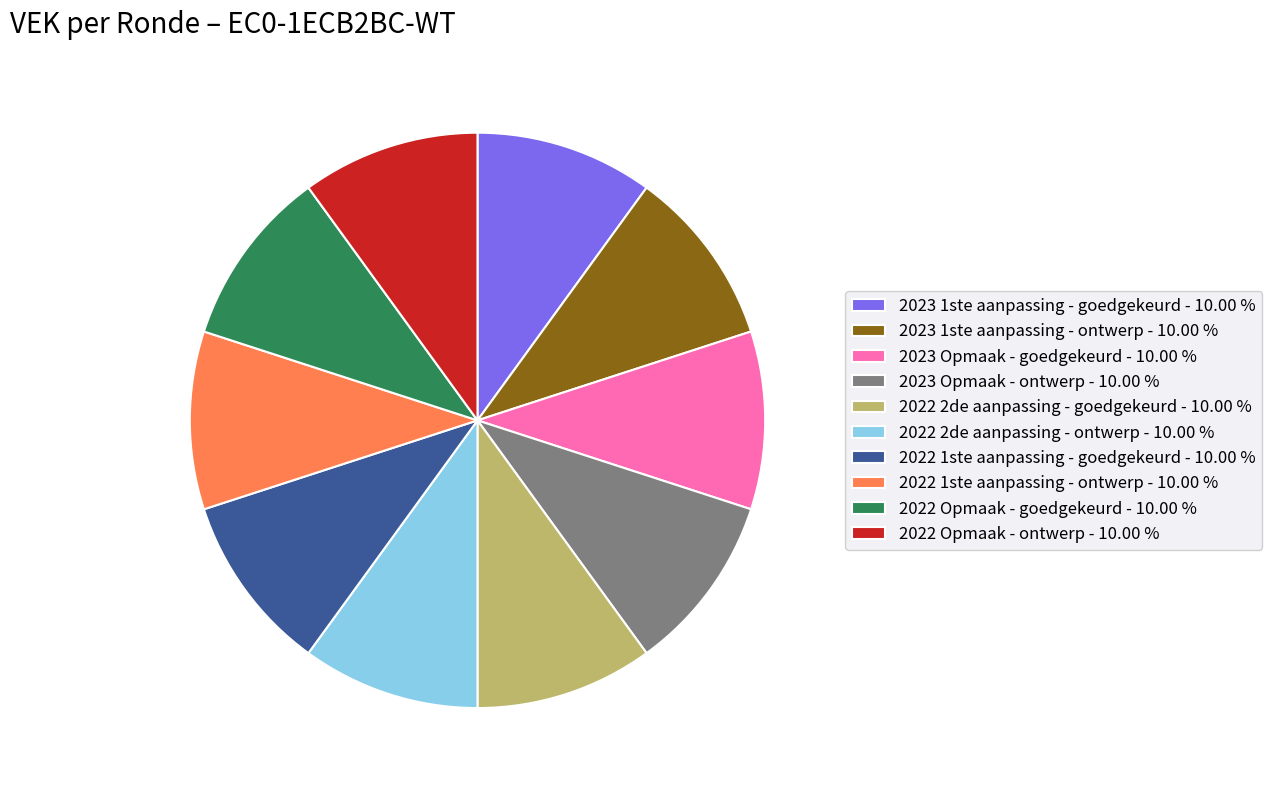

Approximately how many times larger is the value at 2023 1ste aanpassing - goedgekeurd - 10.00 % compared to 2023 Opmaak - goedgekeurd - 10.00 %?

1.0